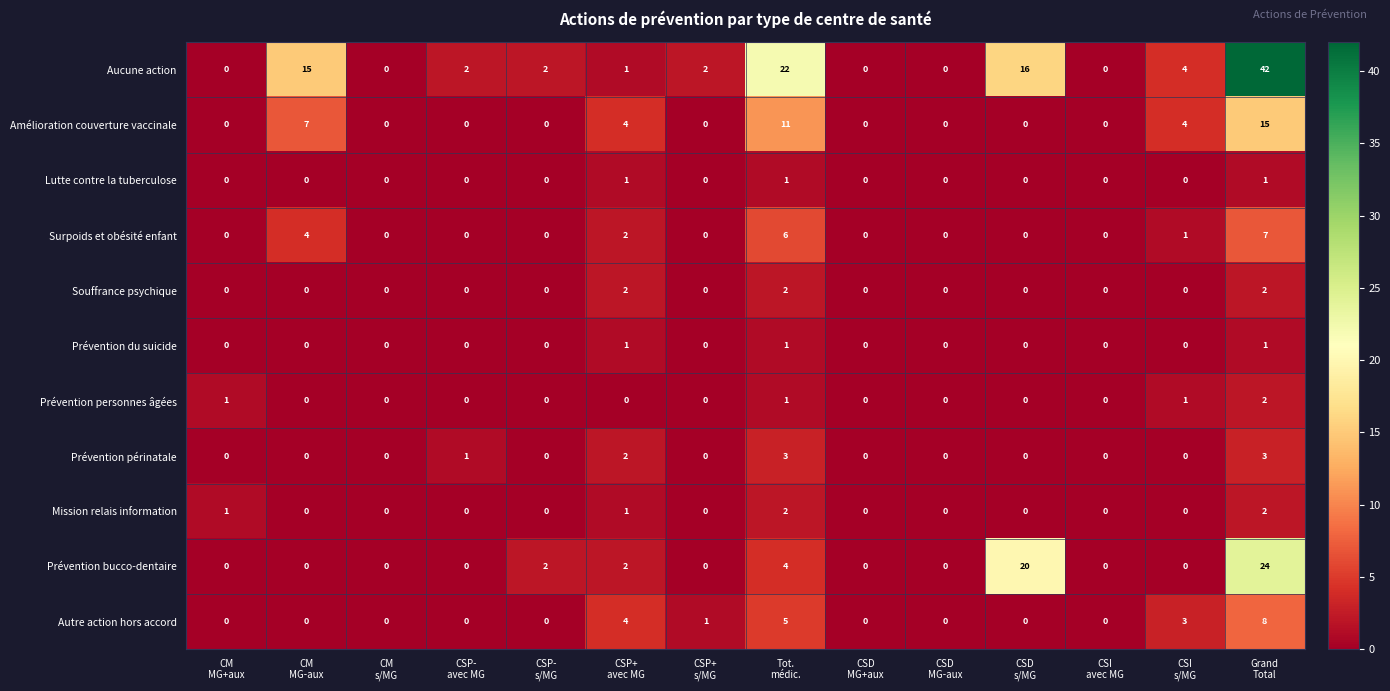

What is the greatest value displayed?

42